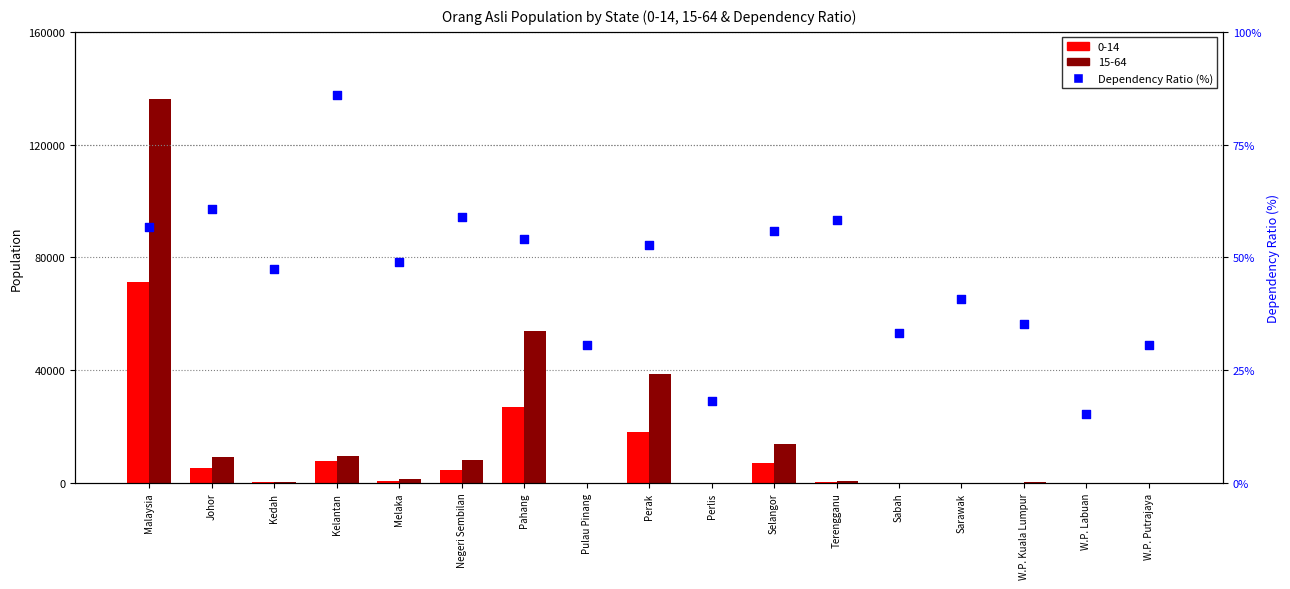

What is the ratio of the value at Malaysia to the value at Kedah?

1.2